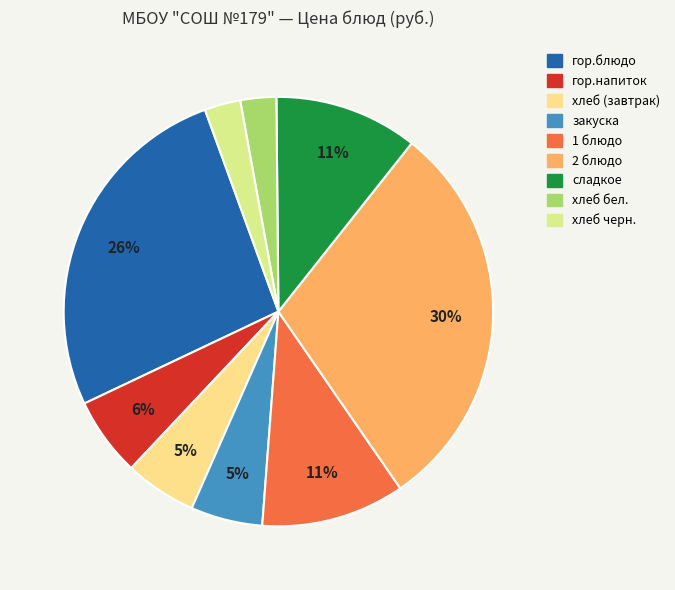

Count the number of slices in the pie.

9